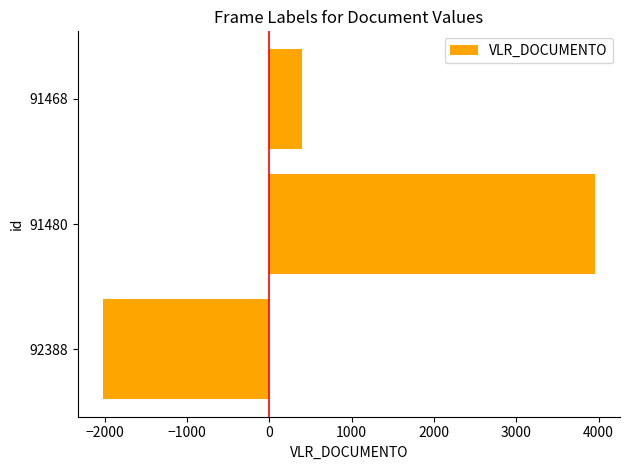

Rank the categories by value from lowest to highest.

92388, 91468, 91480